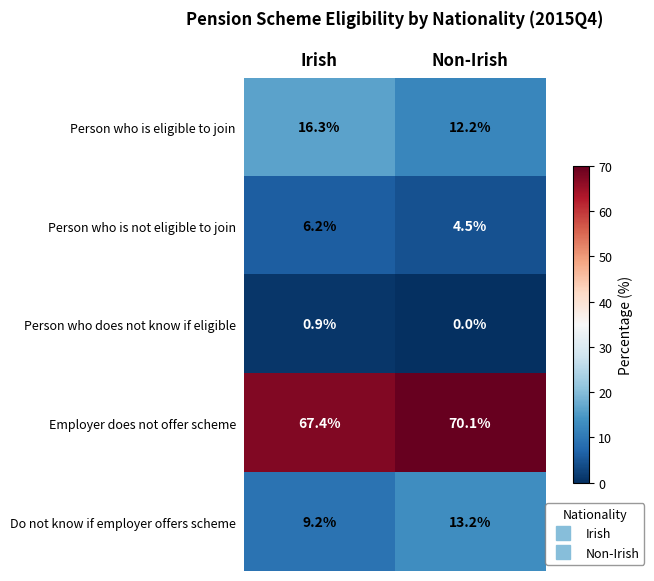

The Do not know if employer offers scheme series shows 9.2 at Irish. True or false?

True